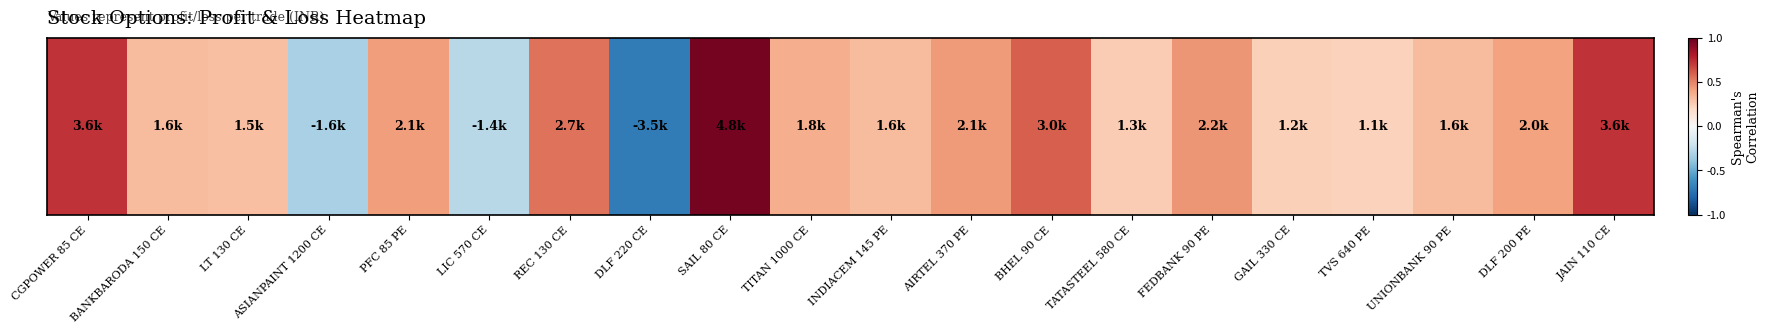

What is the maximum value shown in the chart?

4800.0